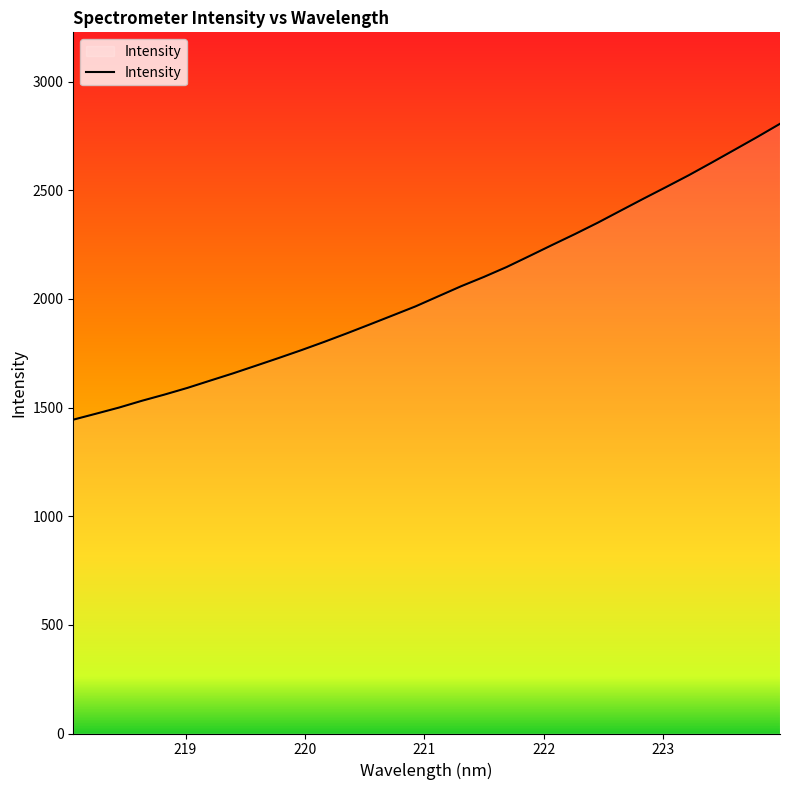

What is the smallest value displayed?

1444.1